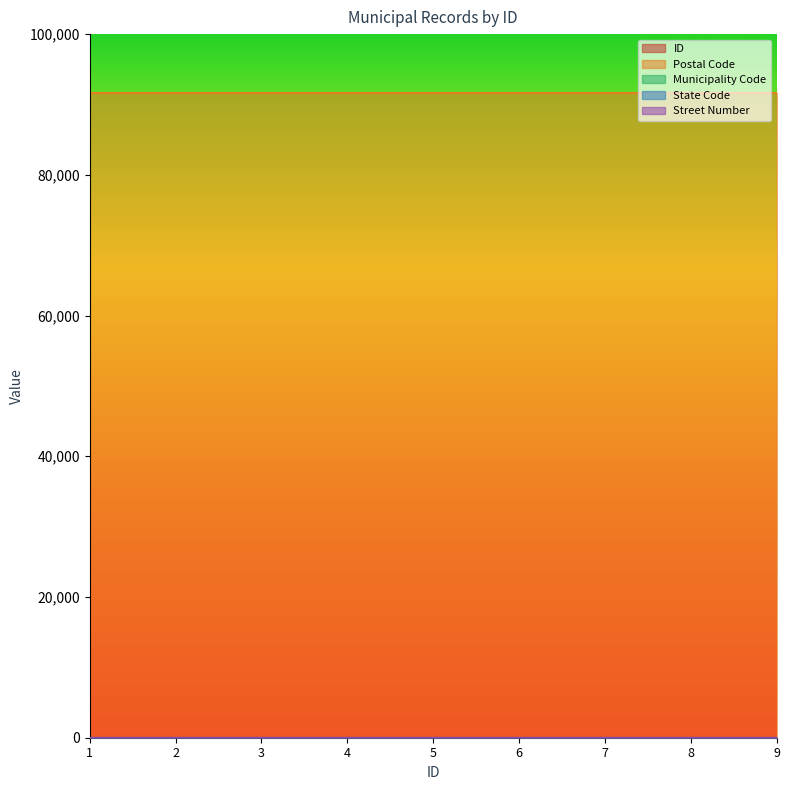

Which category has the highest value in the Postal Code series?

1